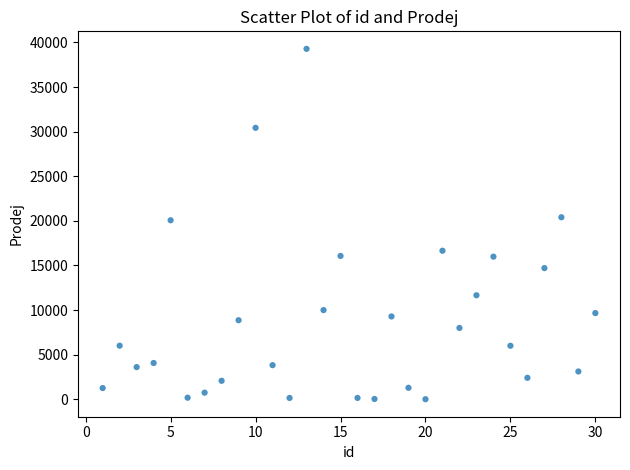

What is the range of Y values (max minus min)?

39285